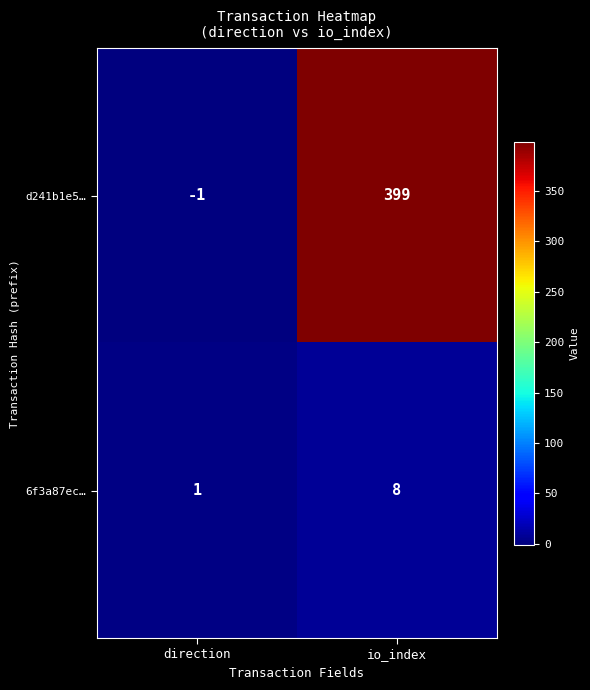

Reading left to right, list all the values displayed in this chart.

d241b1e5…: -1	399
6f3a87ec…: 1	8